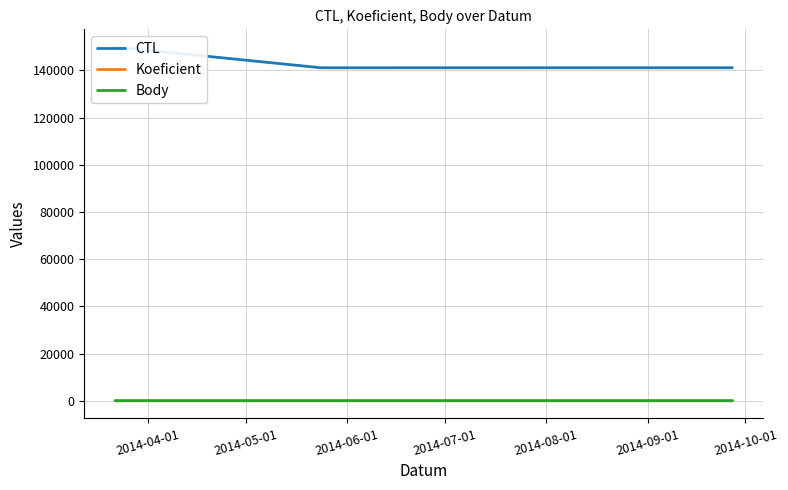

What is the difference between the second highest and minimum values in the CTL series?

10